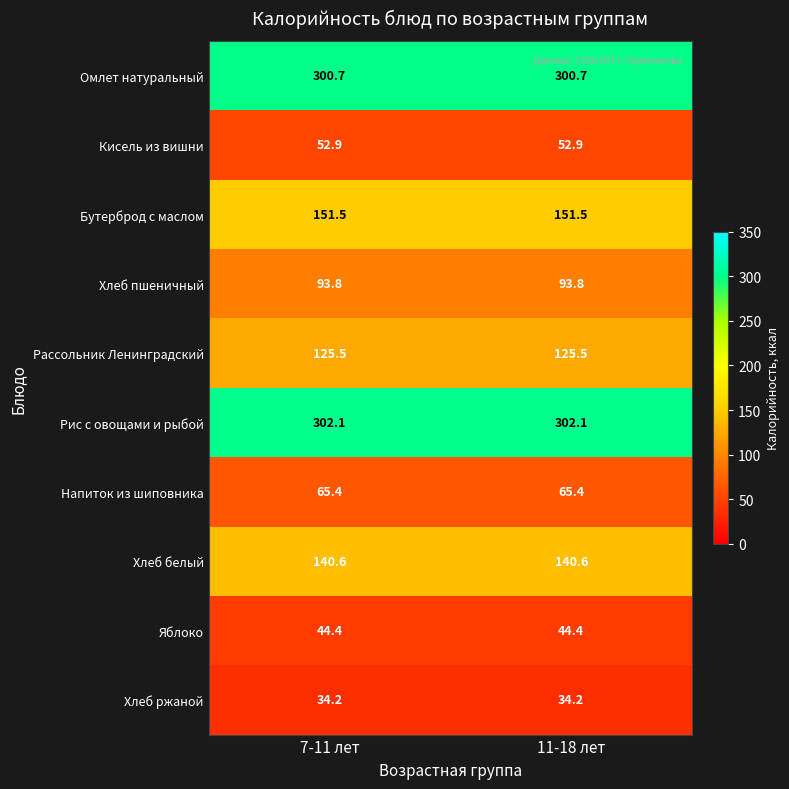

Count the number of data series in this chart.

10